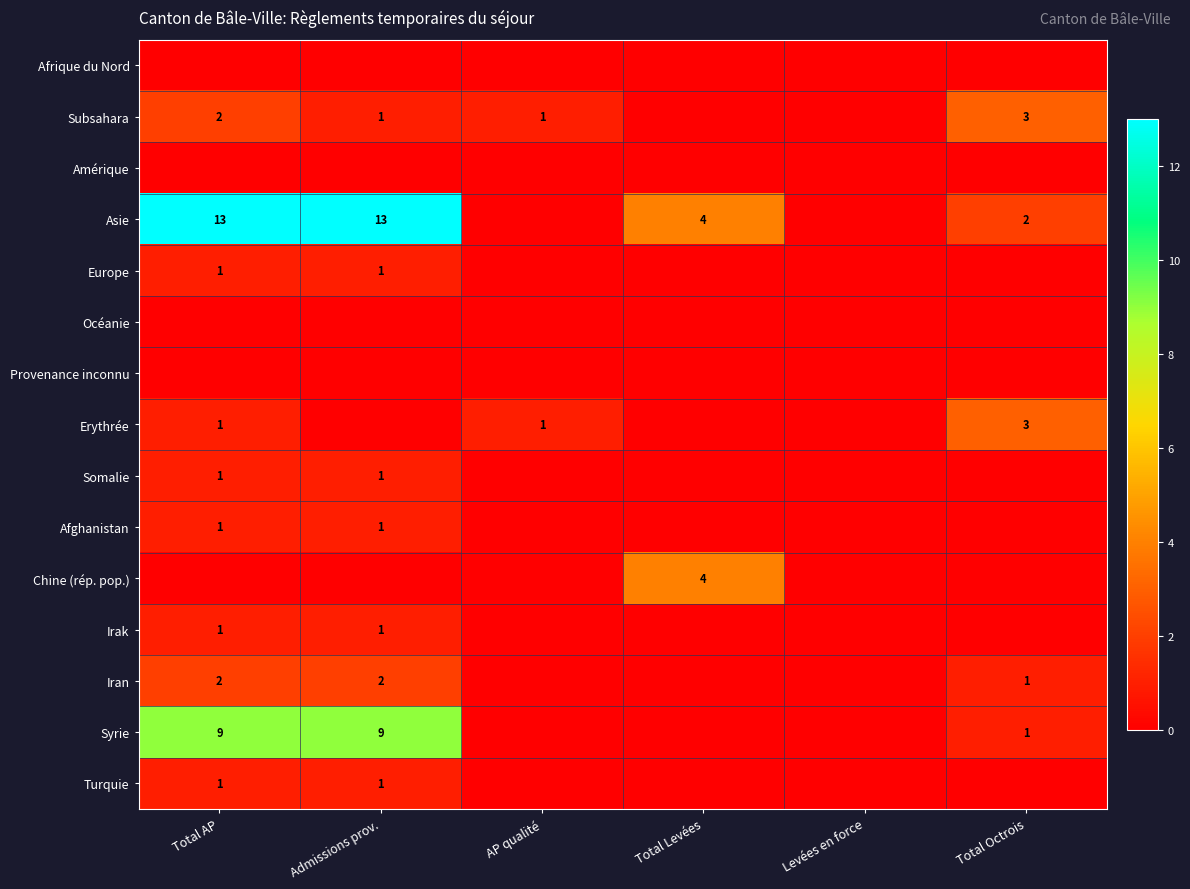

The value of Europe at Admissions prov. is 1. True or false?

True